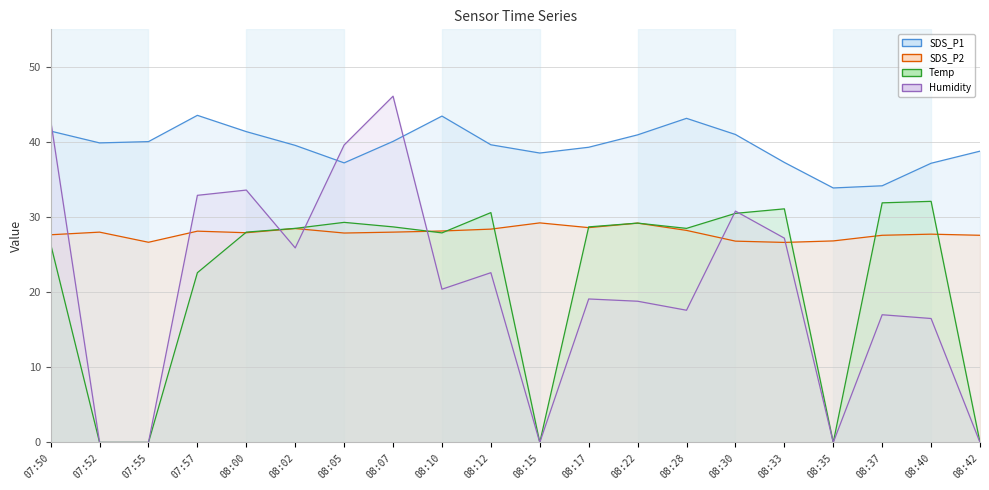

Reading left to right, what are all the values shown in this chart?

SDS_P1: 41.5	39.9	40.0	43.5	41.4	39.5	37.2	40.1	43.5	39.6	38.5	39.3	41.0	43.1	41.0	37.3	33.9	34.2	37.2	38.8
SDS_P2: 27.6	28.0	26.6	28.1	27.9	28.5	27.9	28.0	28.1	28.4	29.2	28.6	29.2	28.2	26.8	26.6	26.8	27.6	27.7	27.6
Temp: 26.4	0.0	0.0	22.6	28.0	28.5	29.3	28.7	27.9	30.6	0.0	28.7	29.2	28.5	30.5	31.1	0.0	31.9	32.1	0.0
Humidity: 42.9	0.0	0.0	32.9	33.6	25.9	39.6	46.1	20.4	22.6	0.0	19.1	18.8	17.6	30.8	27.2	0.0	17.0	16.5	0.0